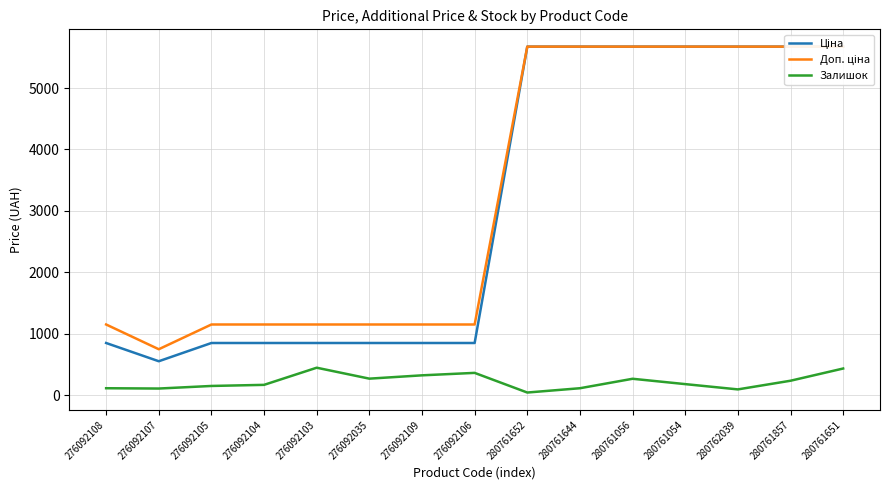

At how many categories does at least one series exceed 5183?

7